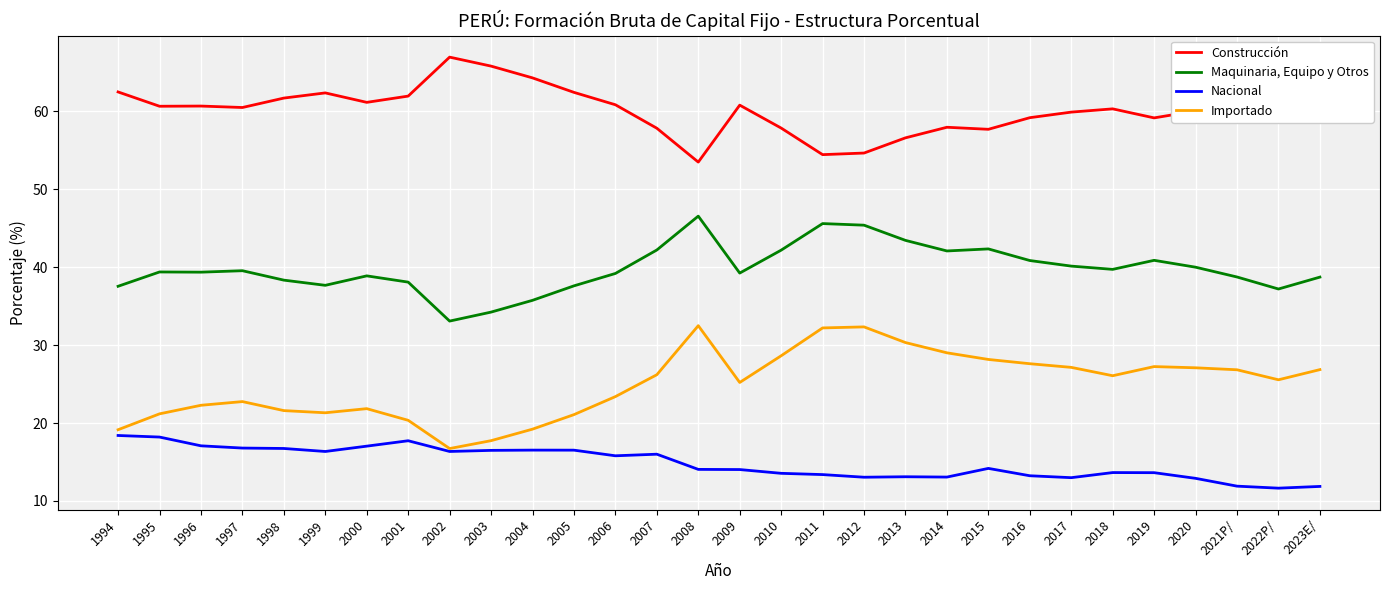

What position from the right is 2019?

5